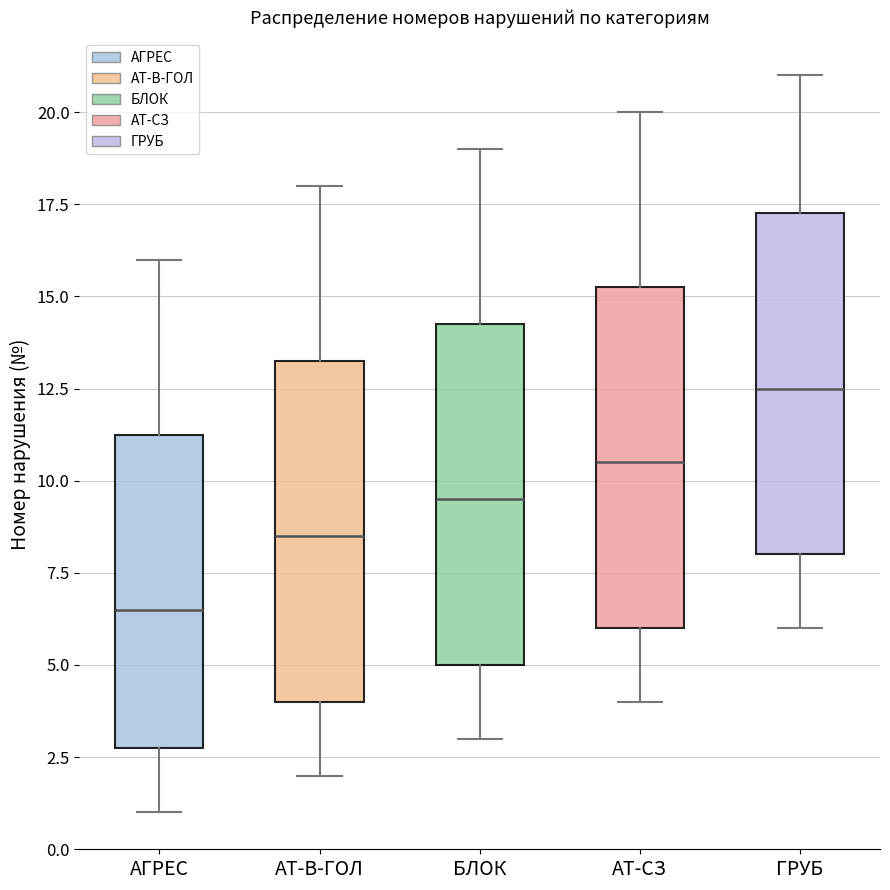

Where does the lower whisker of the box for АТ-СЗ end on the y-axis? The values are not printed on the chart, so give them approximately, as read against the axis.

4.0